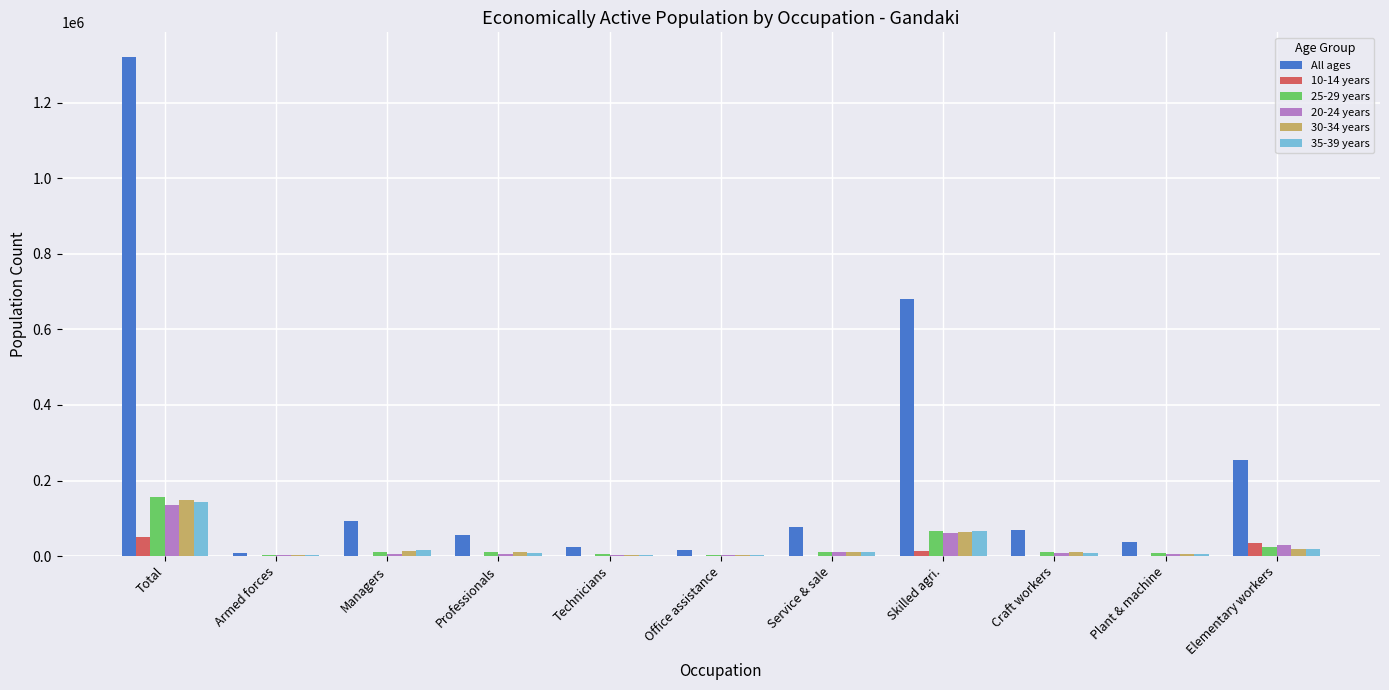

What is the total value across all series at Managers?

140076